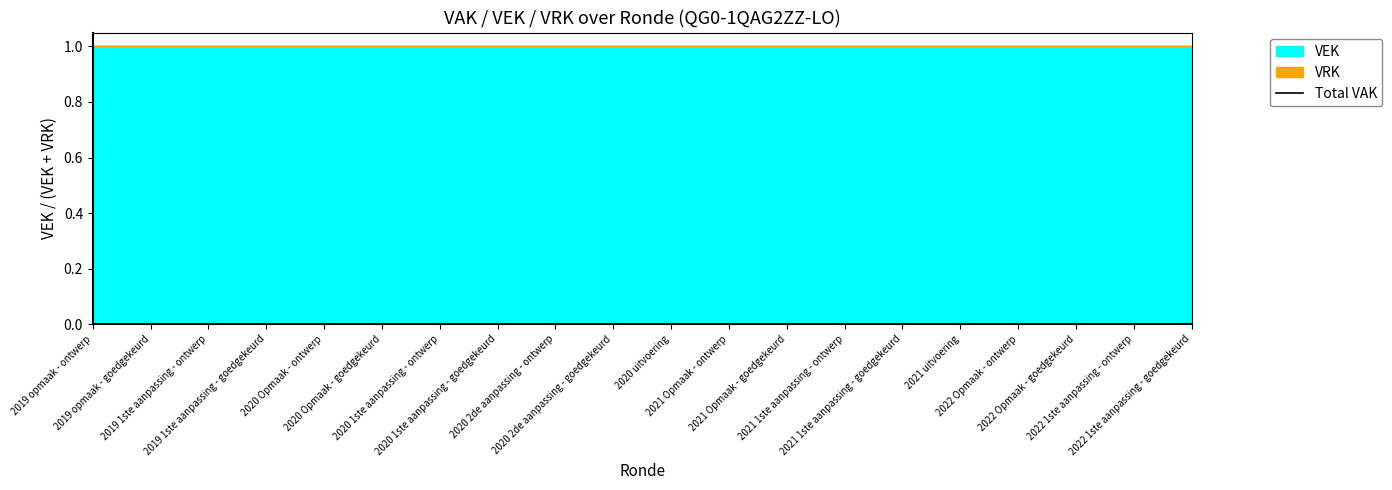

Does the chart have visible grid lines?

No